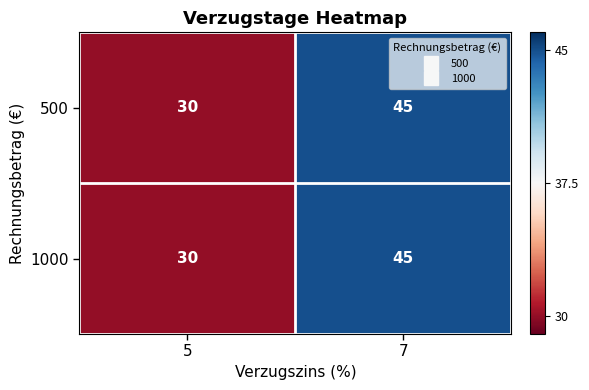

Is it true that 500 equals 45 at 7?

True